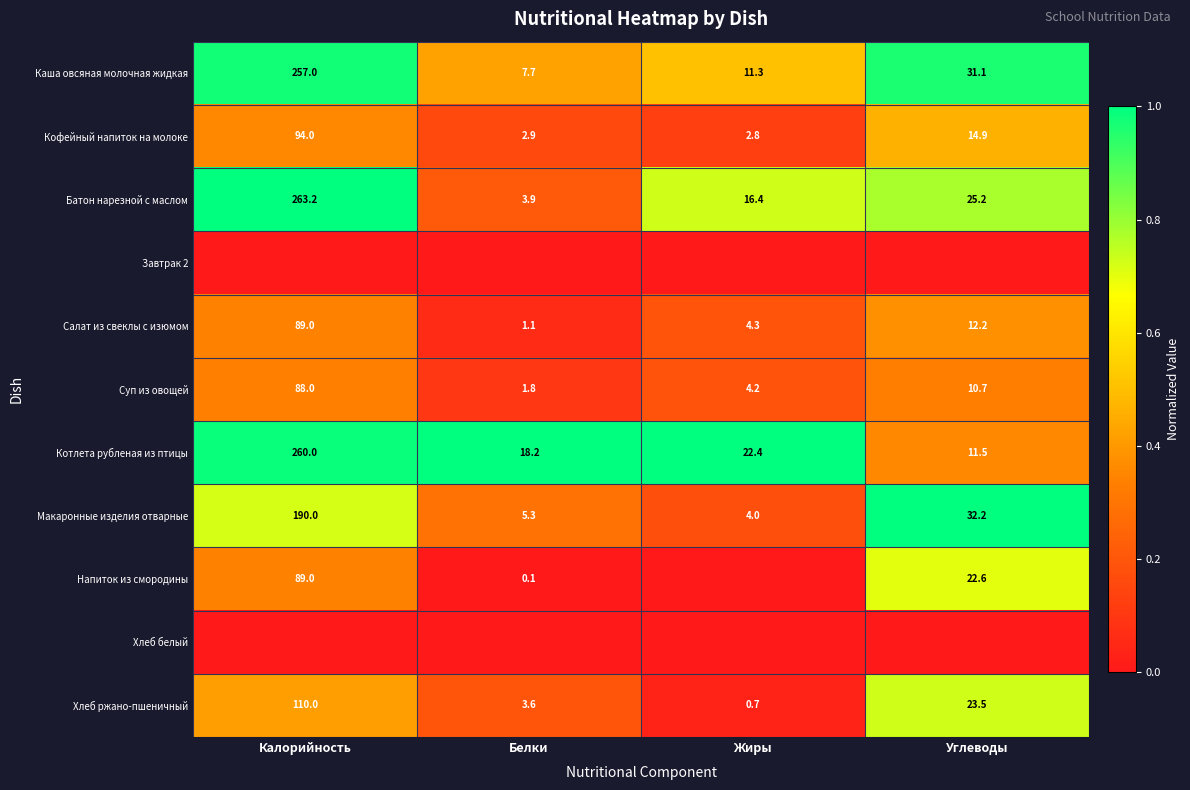

List the labels in order of Кофейный напиток на молоке value, smallest first.

Жиры, Белки, Углеводы, Калорийность